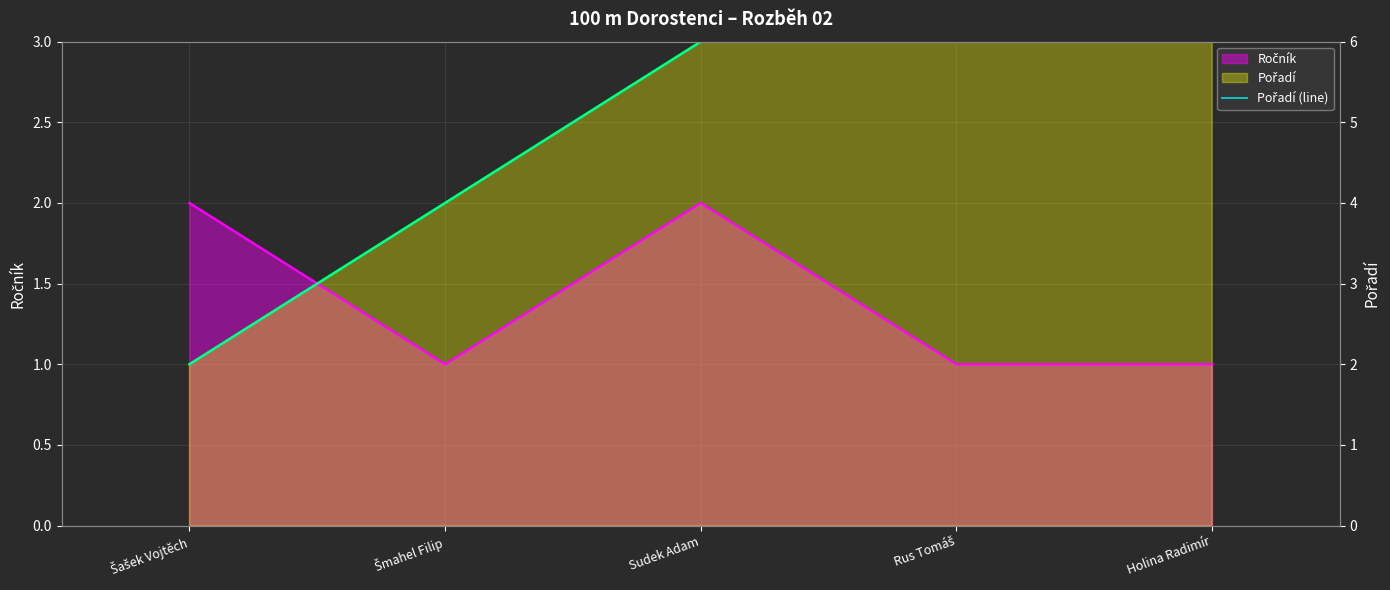

Which category has the highest value across all series?

Holina Radimír